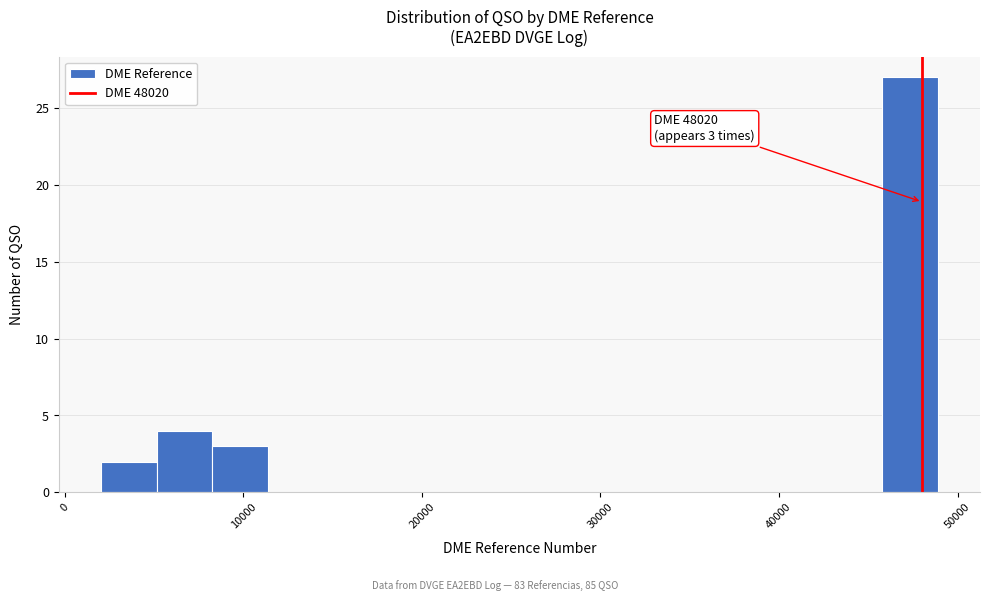

Read against the x-axis, roughly where is the centre of the tallest bar?

47000